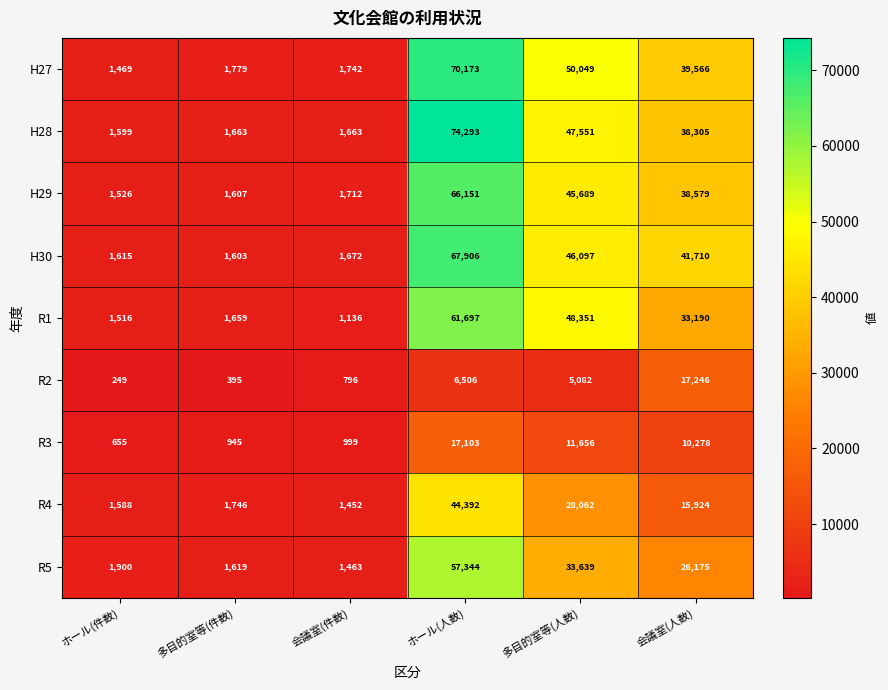

What is the maximum value for H27?

70173